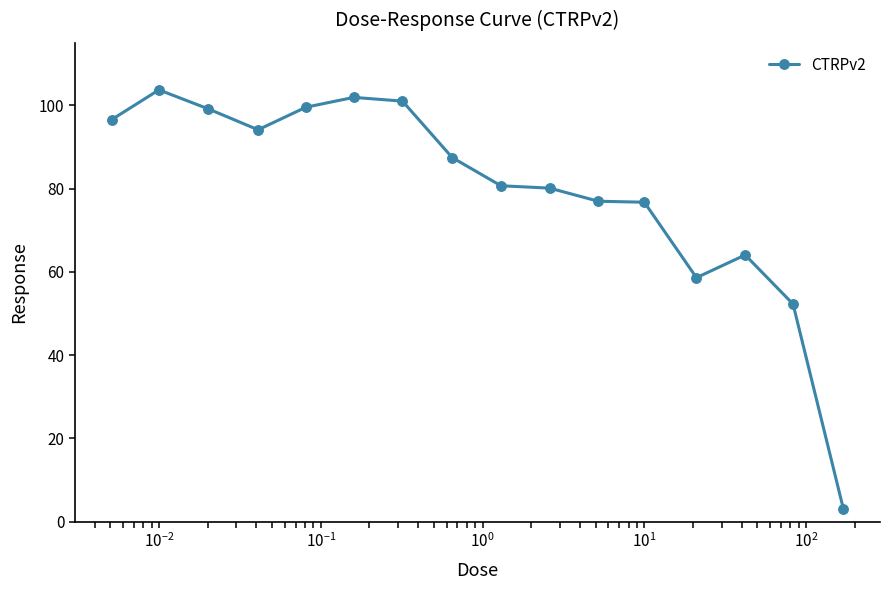

True or false: the data has more than 0 interior local peaks.

True